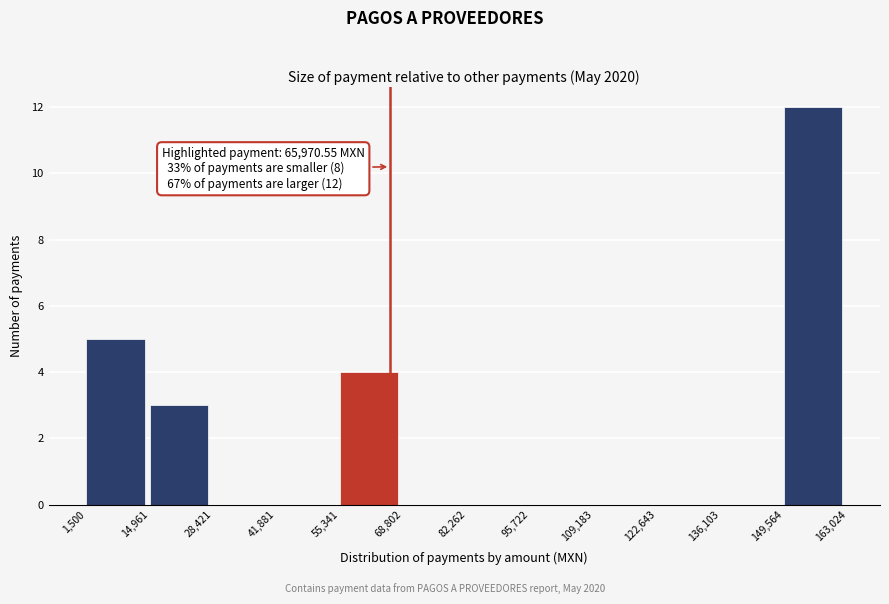

Which range on the x-axis has the tallest bar?

149,564 to 163,024